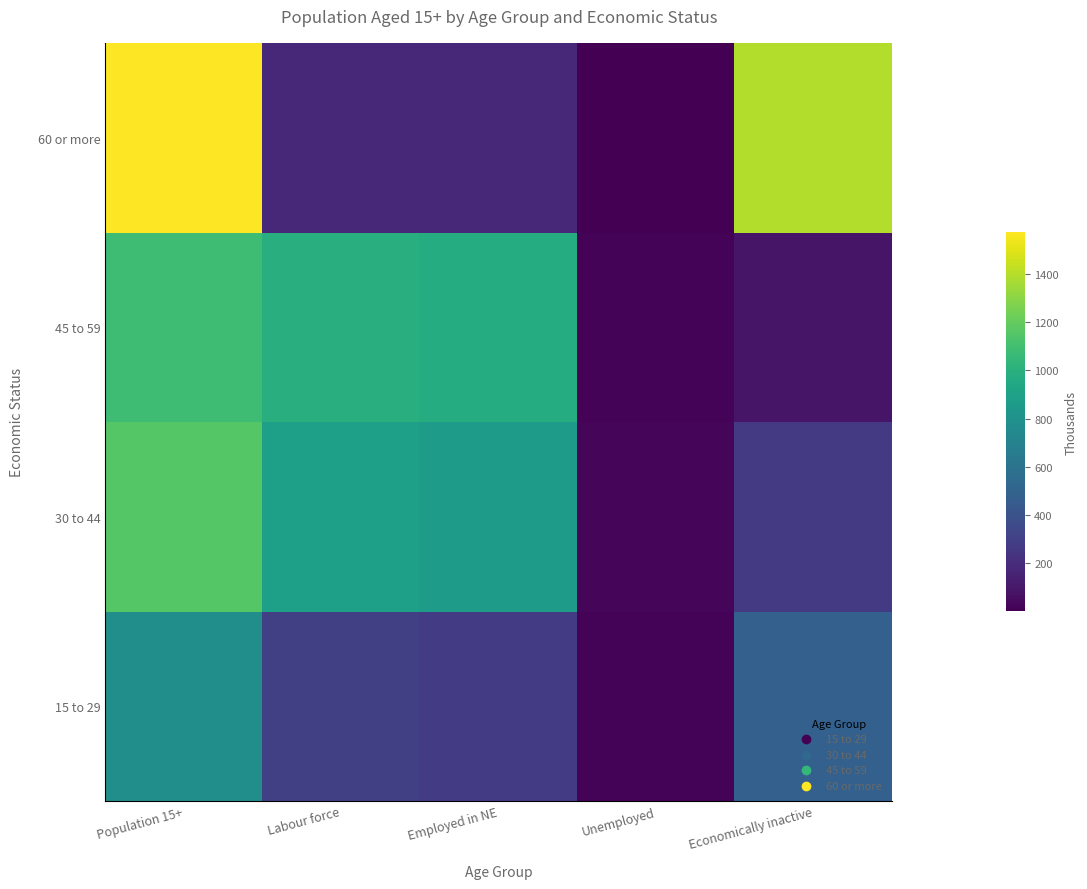

Which series has the widest spread of values?

60 or more